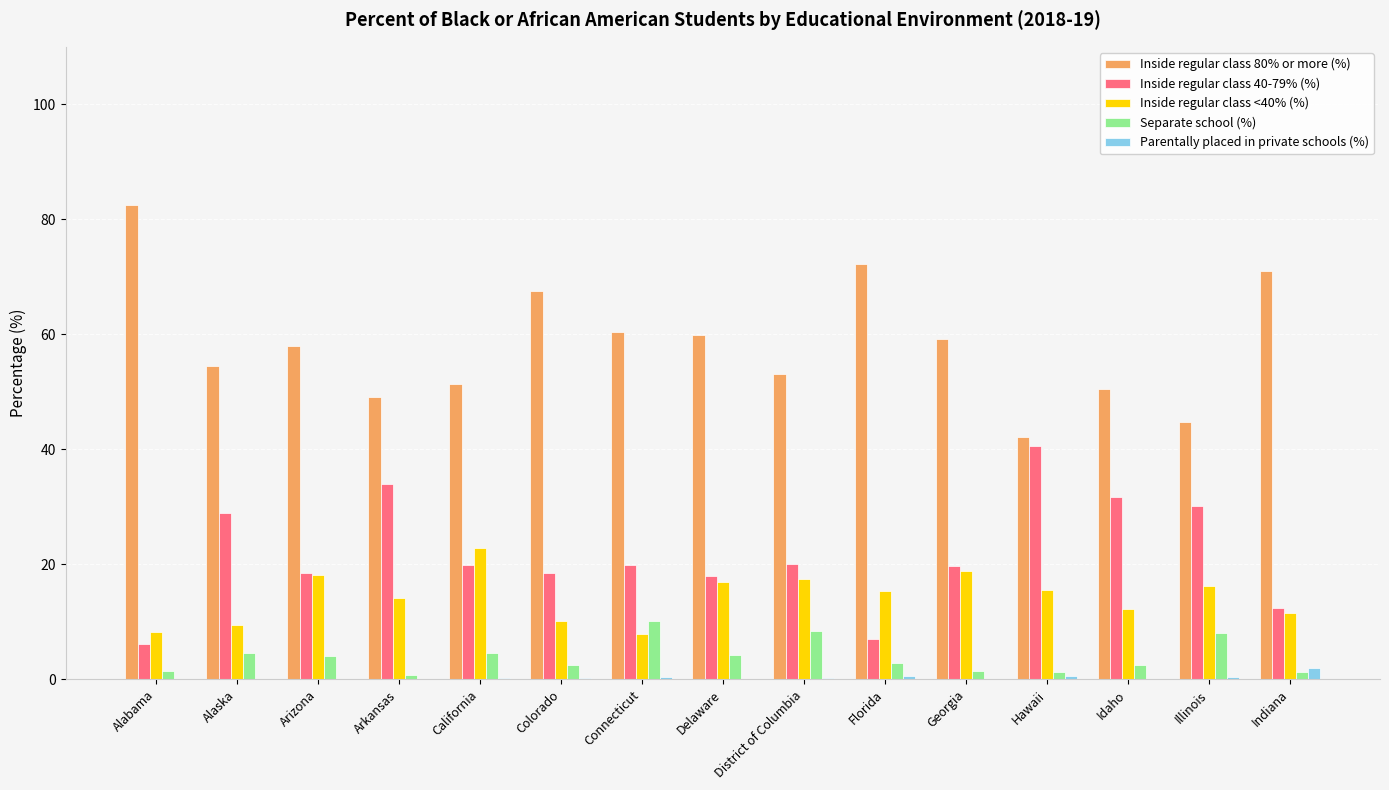

Is the value of Parentally placed in private schools (%) at Delaware greater than the value of Inside regular class <40% (%) at Delaware?

No